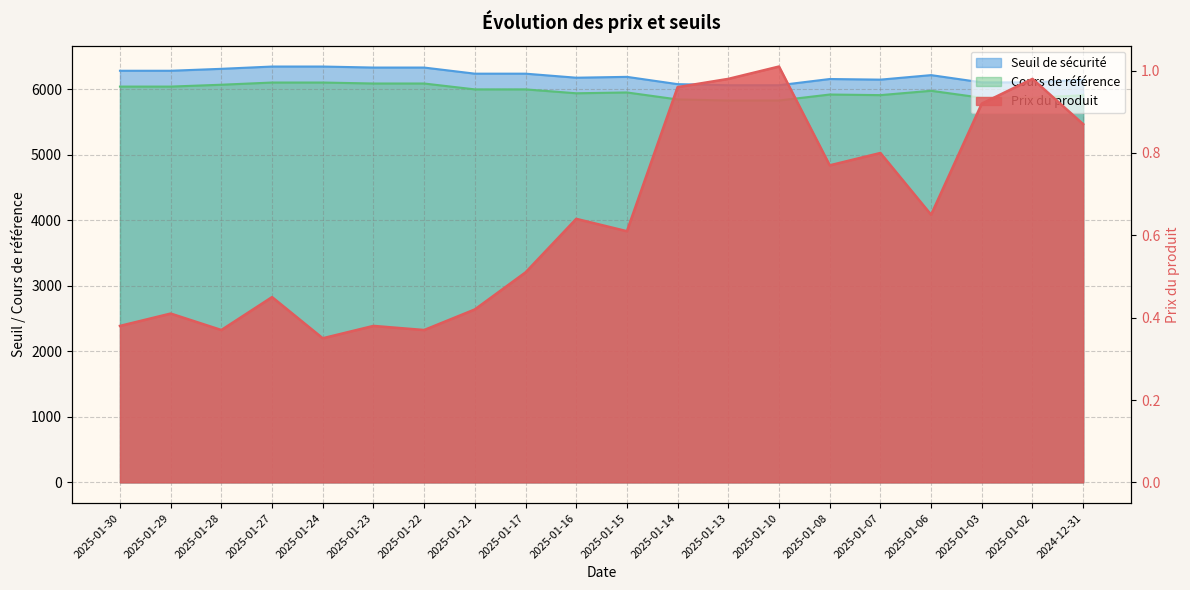

What is the sum of all Cours de référence values?

119345.8